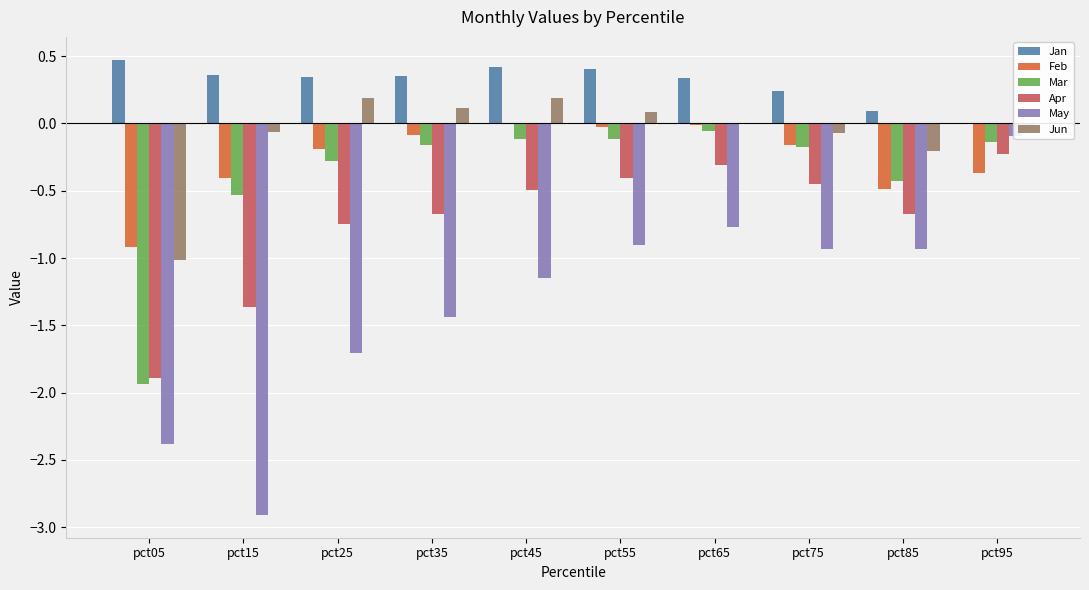

Which category has the lowest value in the Apr series?

pct05